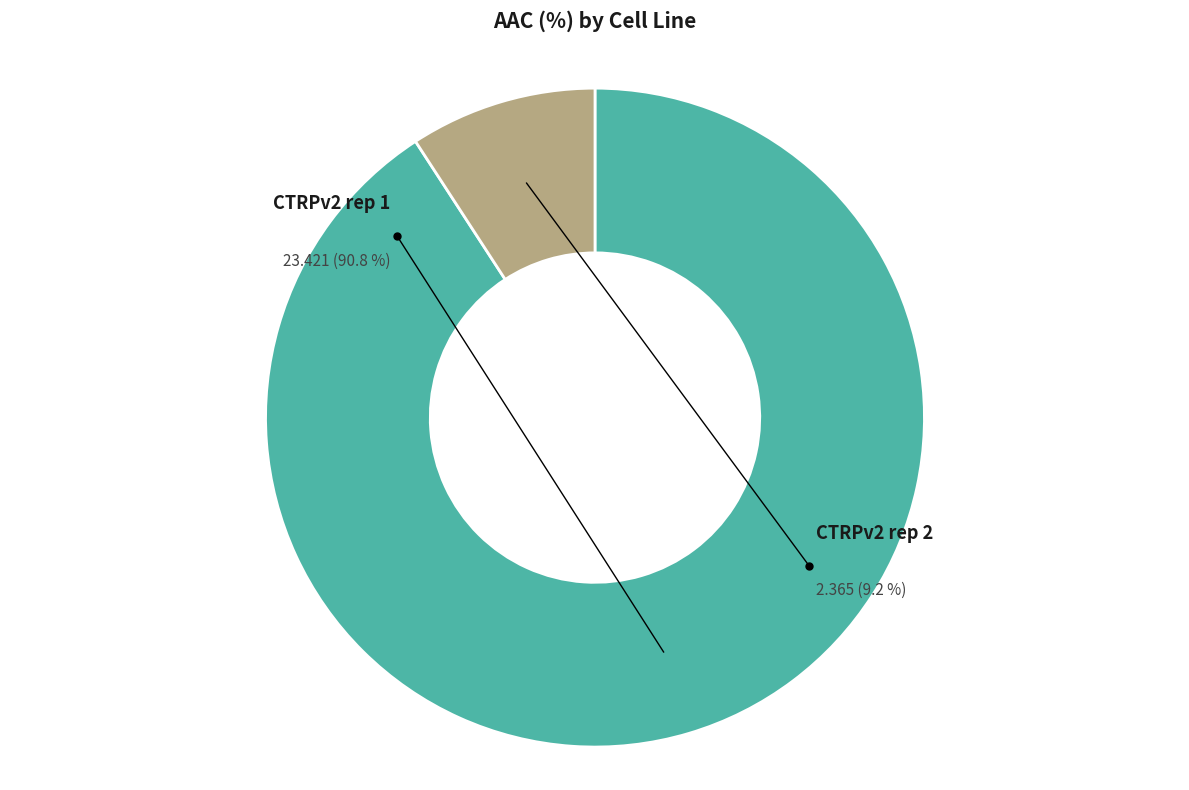

Count the number of slices in the pie.

2